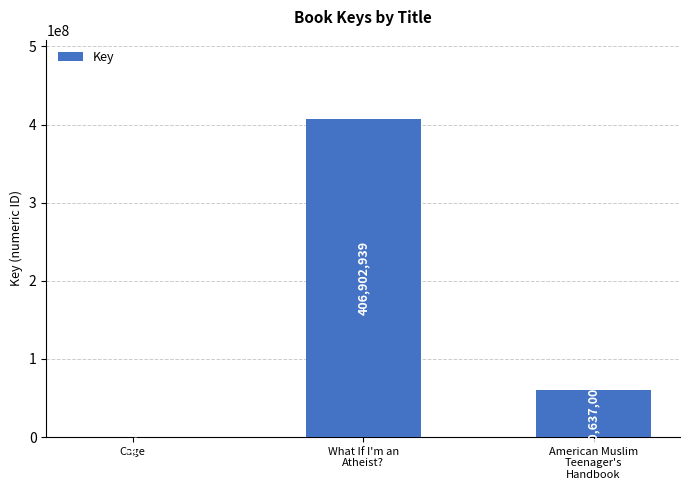

Approximately how many times larger is the value at American Muslim
Teenager's
Handbook compared to What If I'm an
Atheist??

0.1